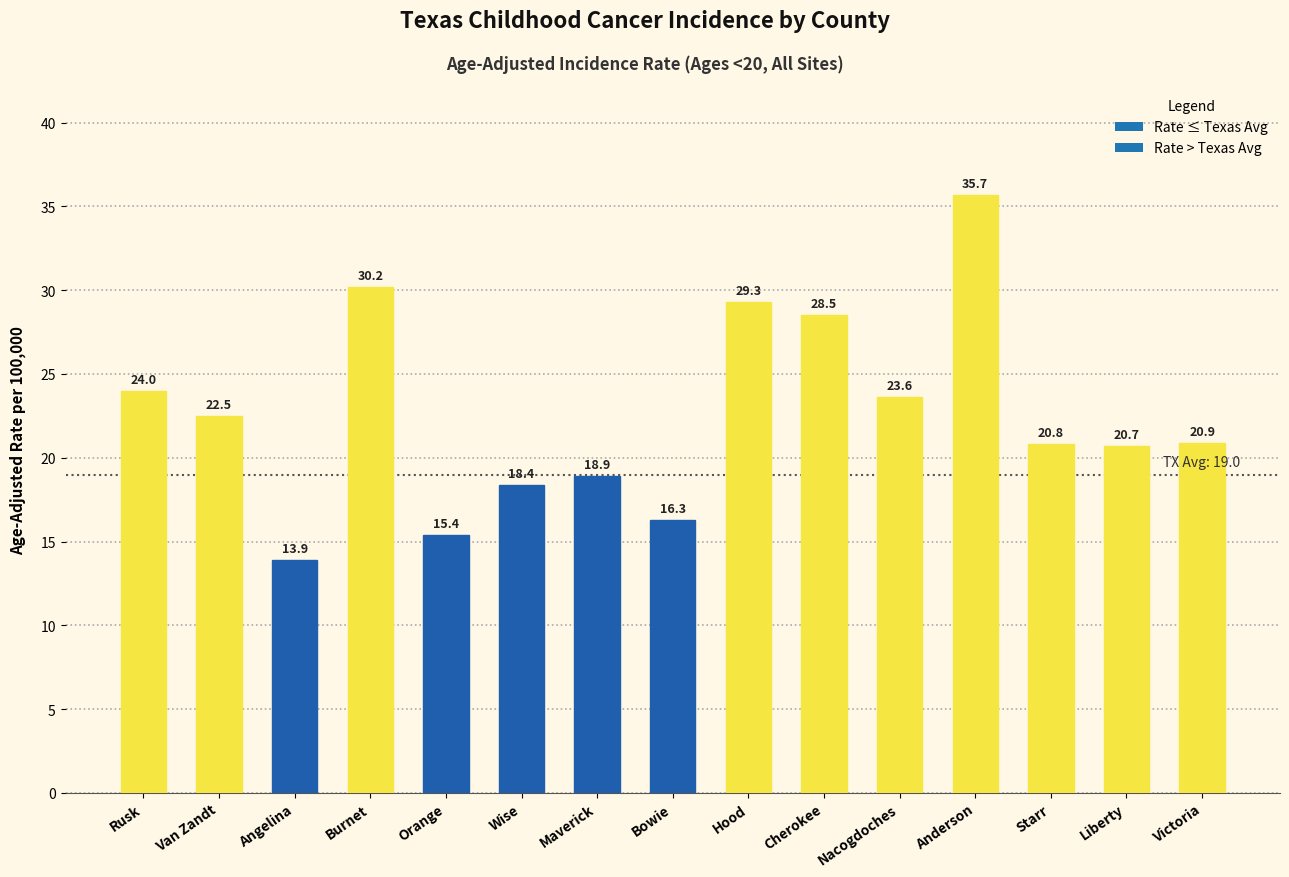

What is the minimum value shown in the chart?

13.9